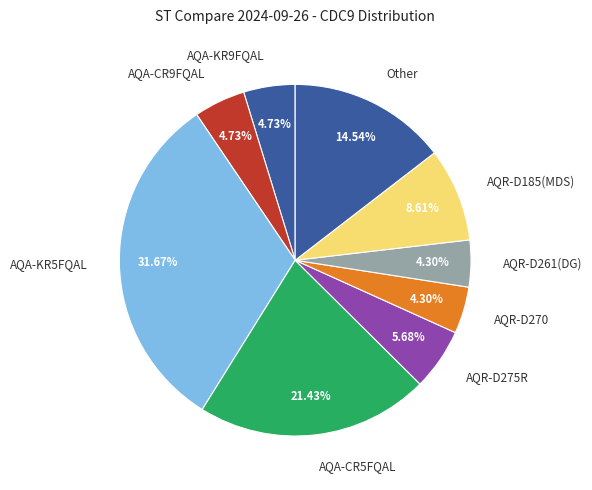

Combined, do Other and AQA-KR5FQAL account for over 50%?

No